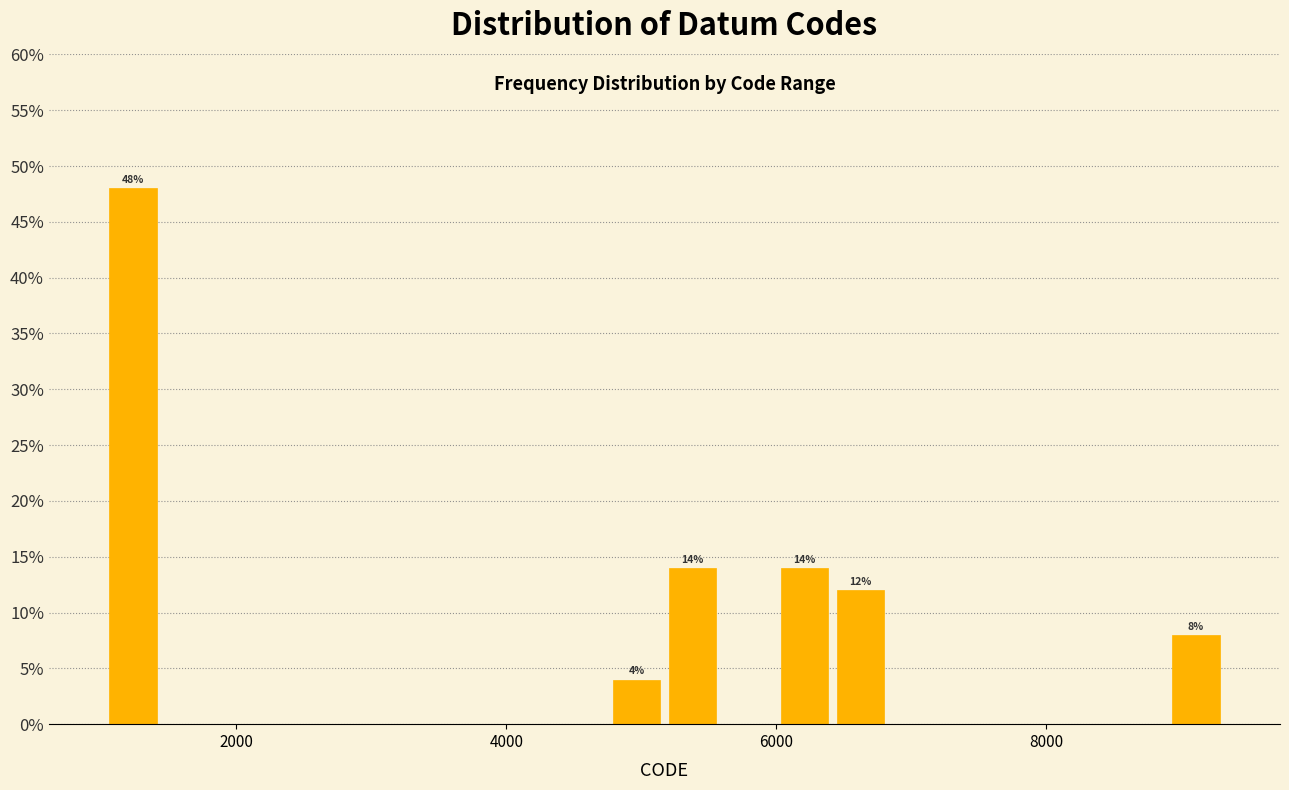

Around what value on the x-axis is the tallest bar? Give the approximate position of its centre, as read against the axis.

1200